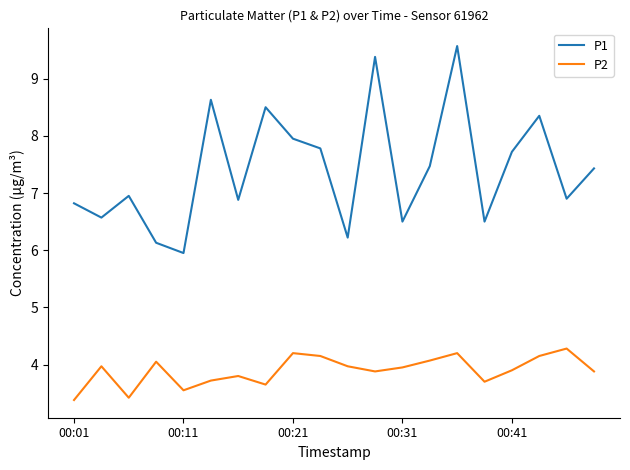

What is the minimum value shown in the chart?

3.4